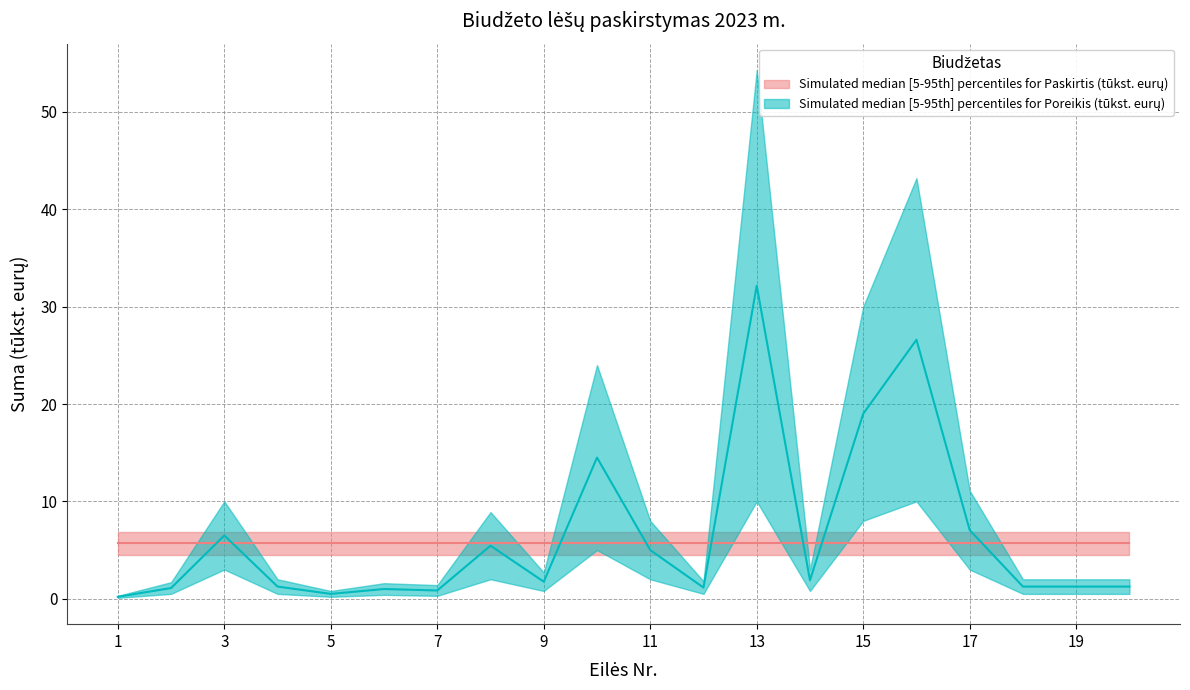

Between which two adjacent categories do Poreikis (tukst. euru) lower and Paskirtis (tukst. euru) lower first intersect?

9 and 10